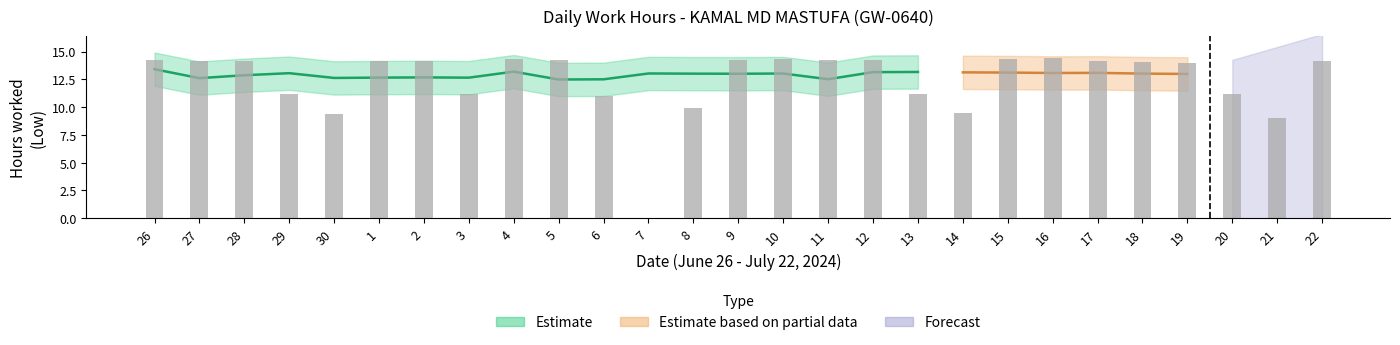

Reading left to right, extract all data points from this chart.

26=14.2	27=14.1	28=14.1	29=11.2	30=9.4	1=14.2	2=14.2	3=11.2	4=14.3	5=14.2	6=11.0	7=0.0	8=9.9	9=14.3	10=14.3	11=14.2	12=14.2	13=11.1	14=9.4	15=14.4	16=14.4	17=14.1	18=14.1	19=13.9	20=11.2	21=9.0	22=14.2